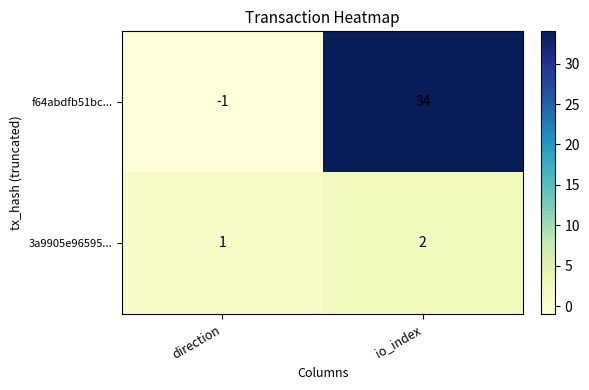

Which series has the widest spread of values?

f64abdfb51bc...